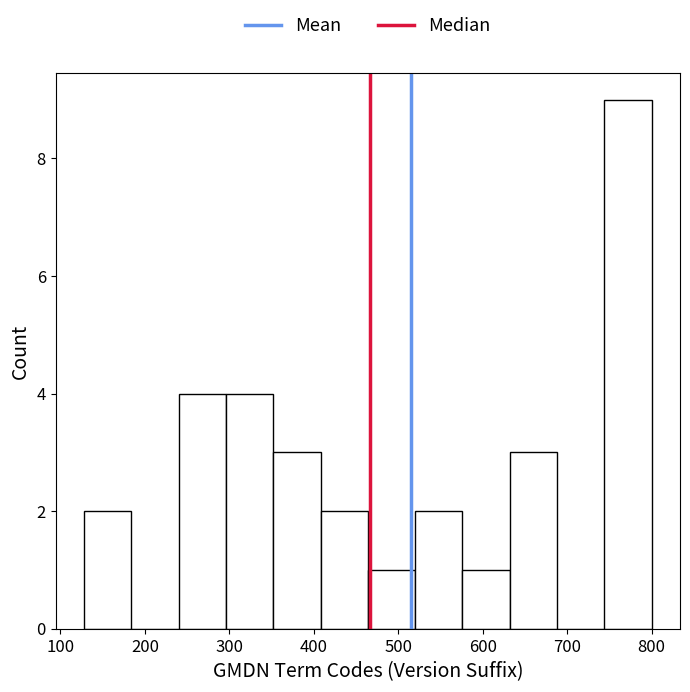

What is the height of the bar covering 296 to 352 on the x-axis? Neither the bar edges nor the heights are printed on the chart, so give them approximately, as read against the axes.

4